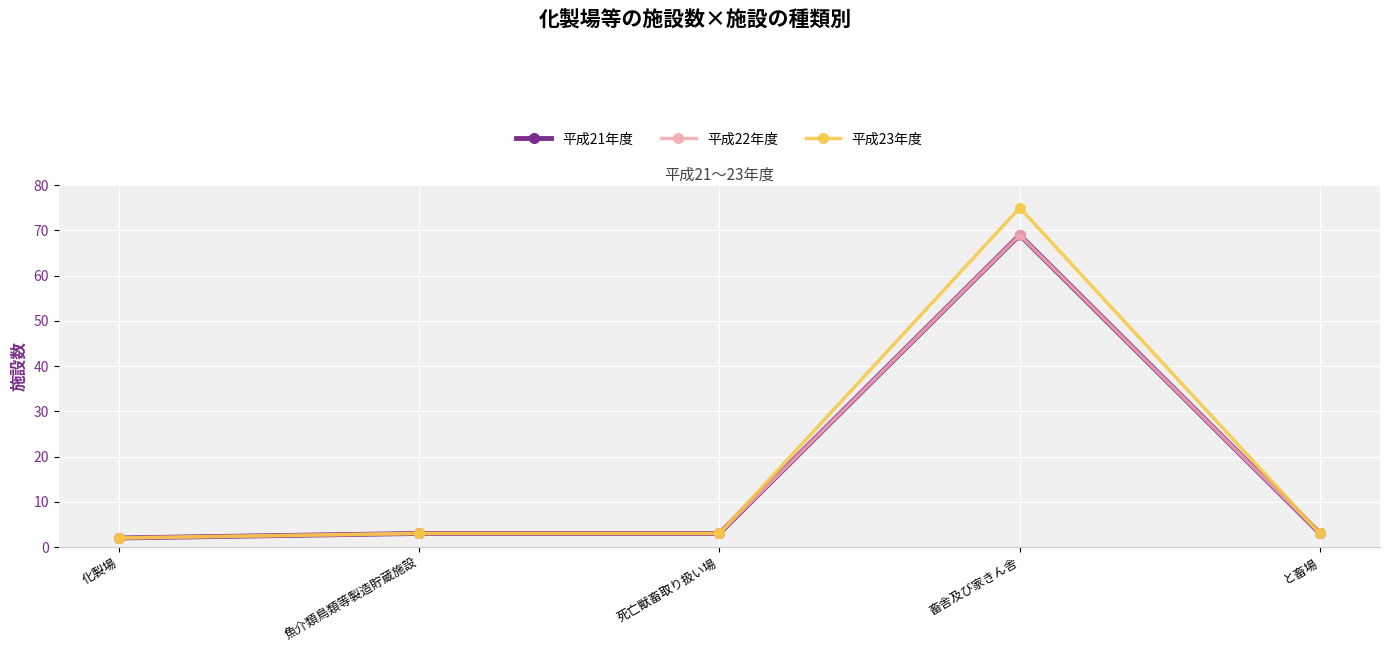

Which series has the widest spread of values?

平成23年度